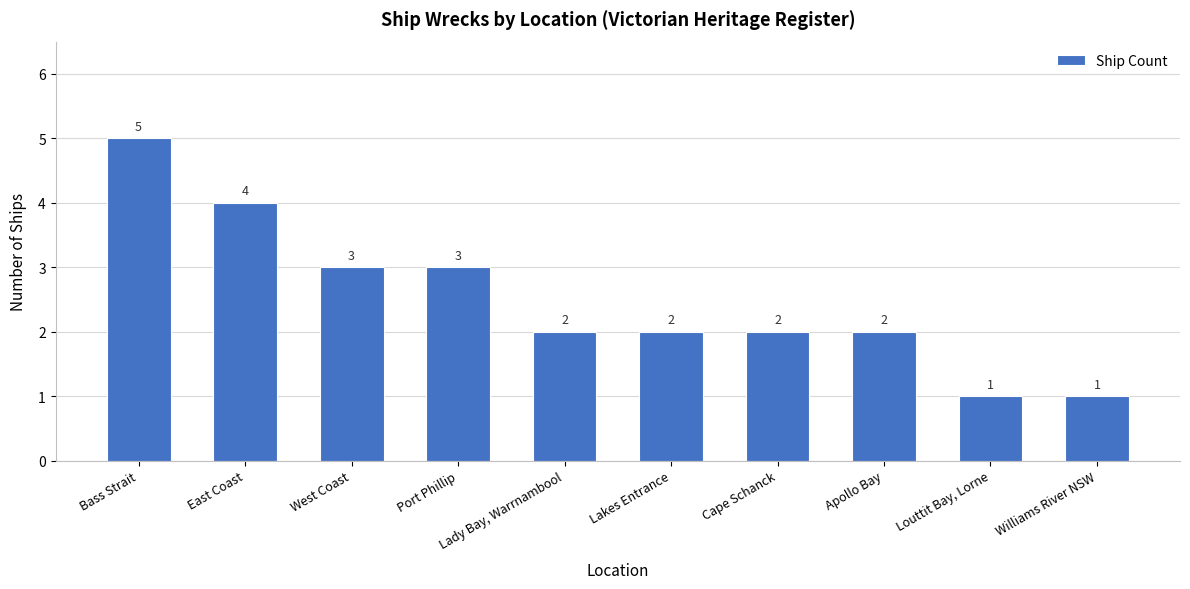

What is the difference between the values at Lakes Entrance and Port Phillip?

1